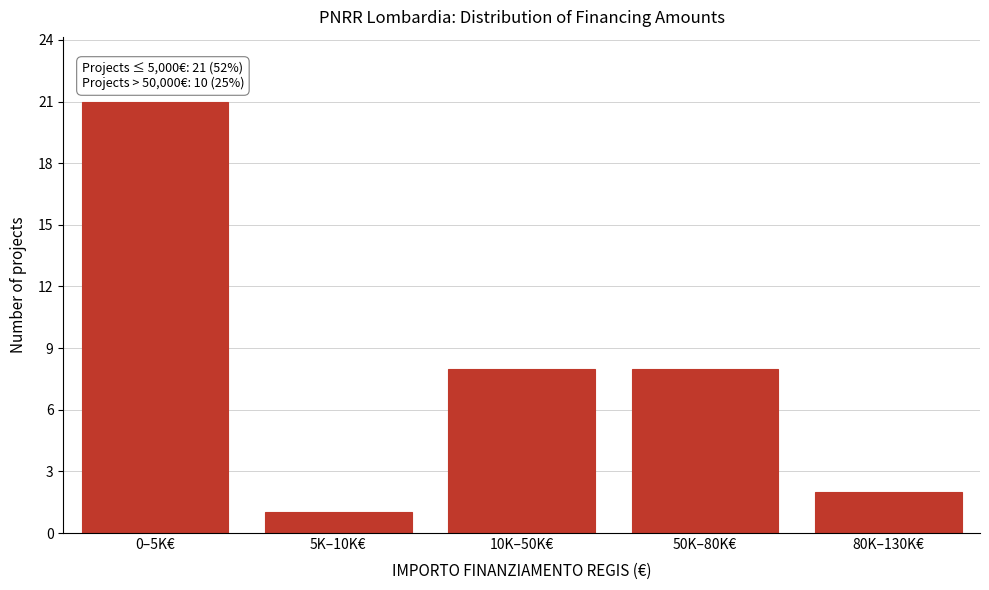

Reading left to right, list all the values displayed in this chart.

21	1	8	8	2